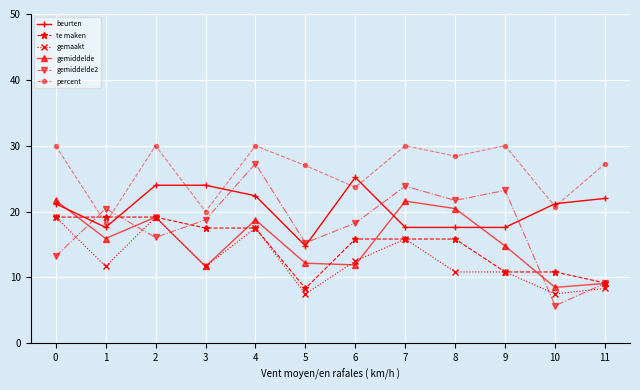

How many values in the percent series are below 28?

6